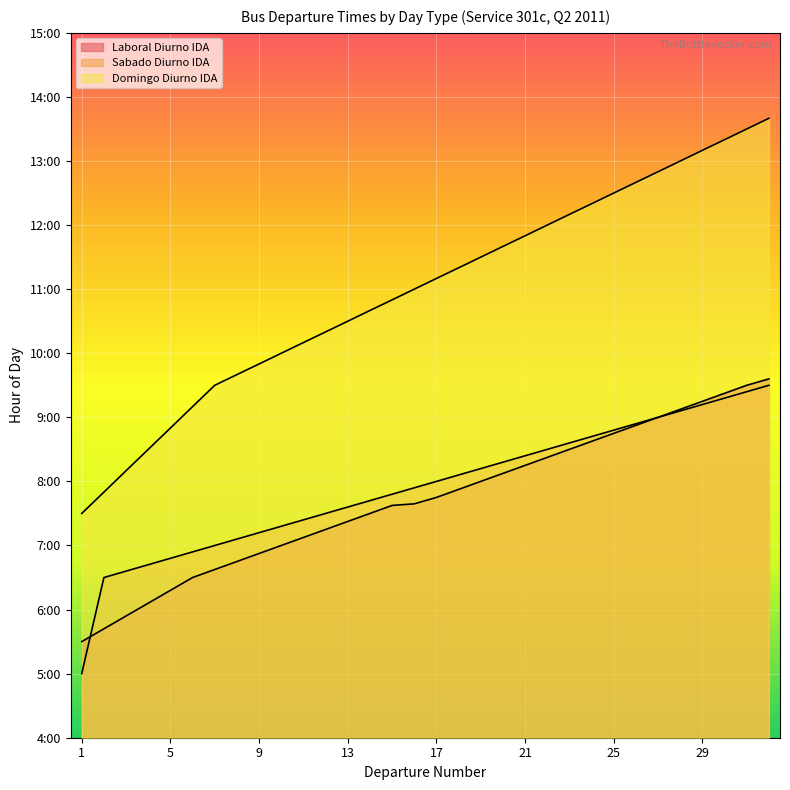

What value does the Sabado Diurno IDA series have at 32?

9.5